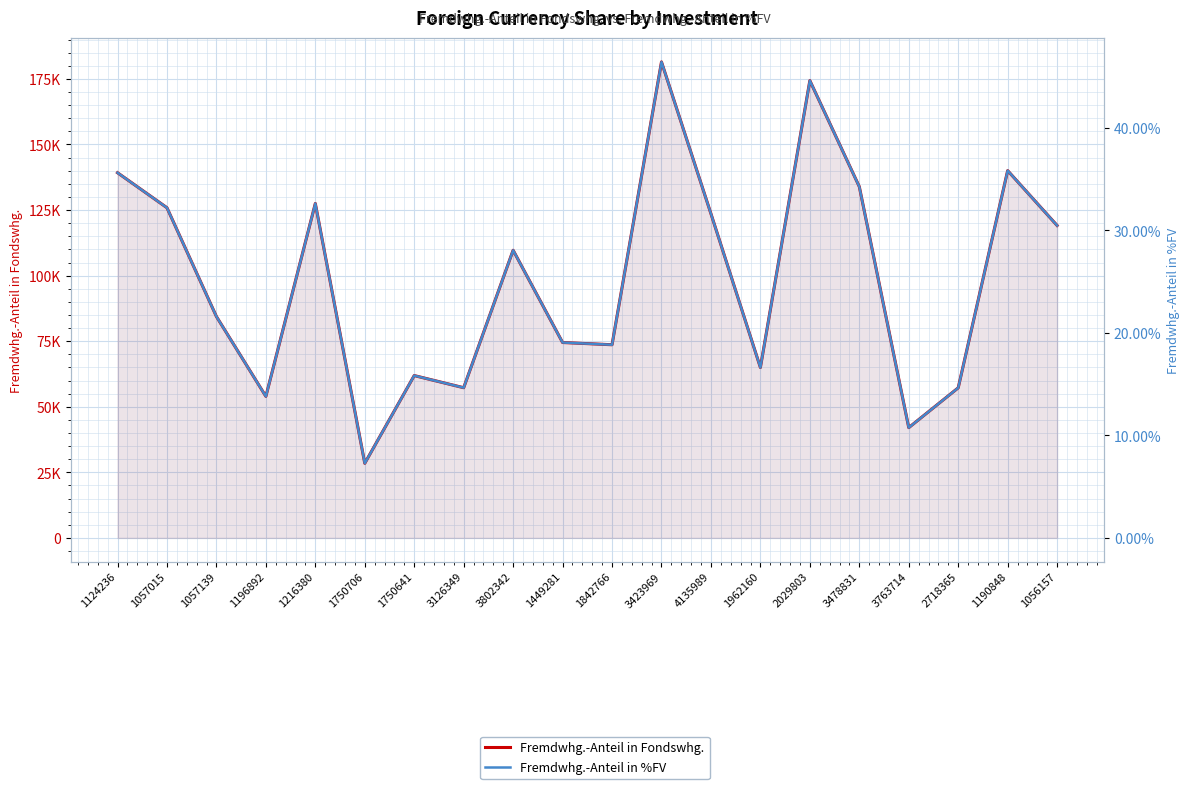

True or false: Fremdwhg.-Anteil in %FV has a value of 34.3 at 3478831.

True